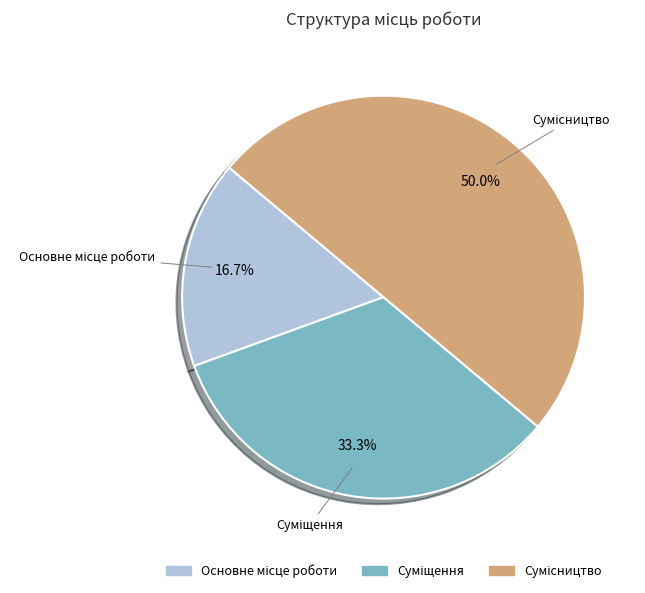

What is the total percentage of Суміщення and Сумісництво?

83.3%